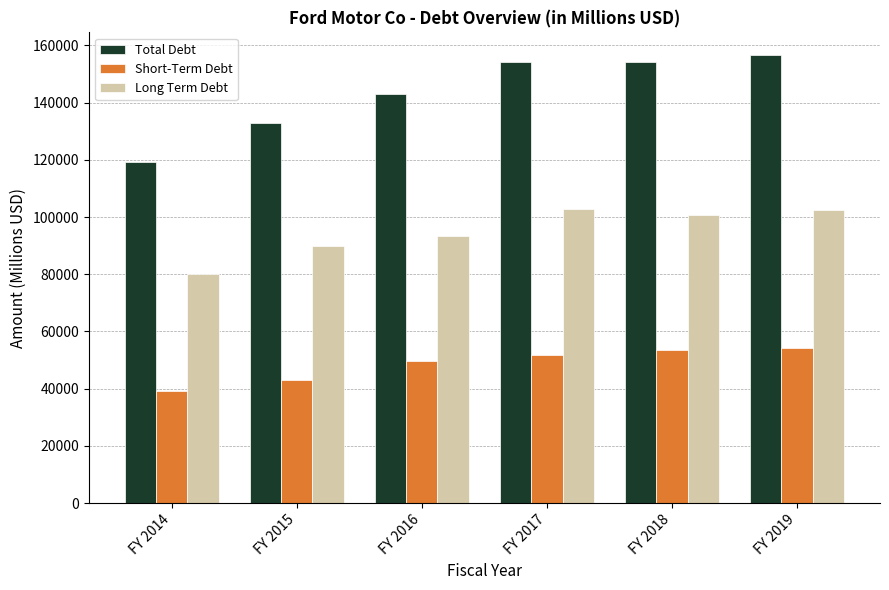

What is the highest value of the Total Debt series?

156721